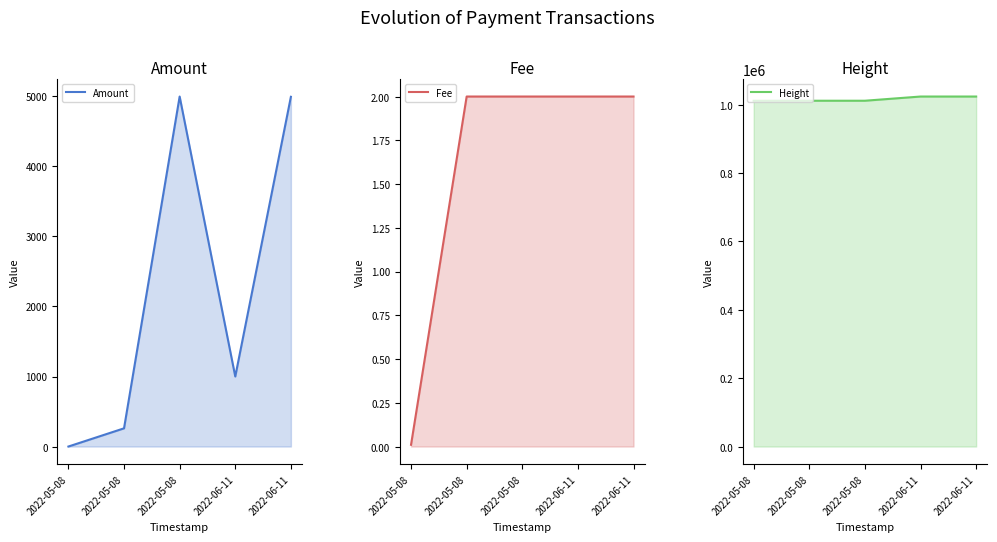

How many intersections are there between Fee and Amount?

1